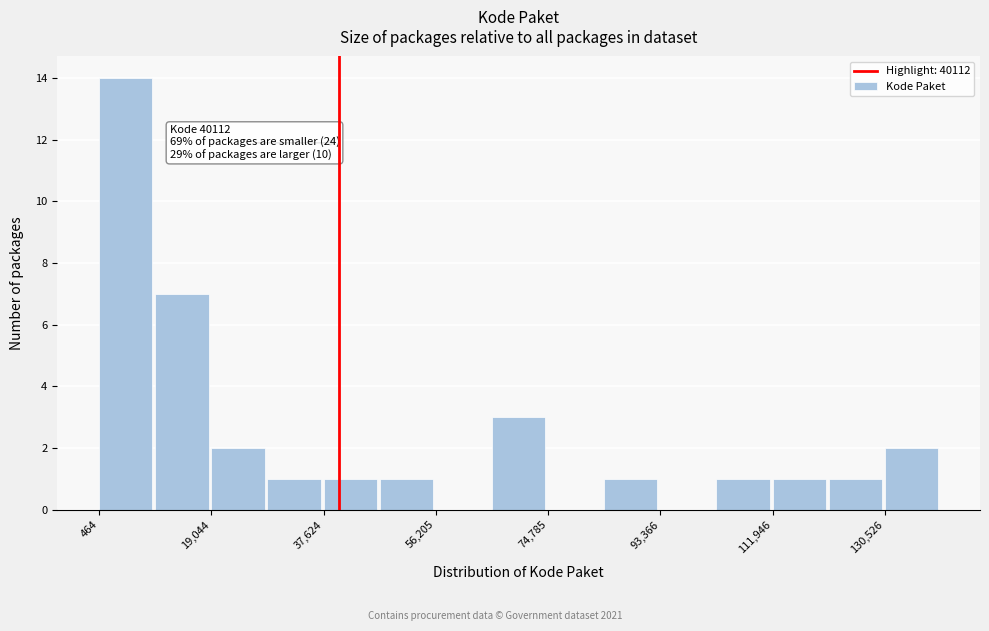

Which range on the x-axis has the tallest bar?

0 to 10000